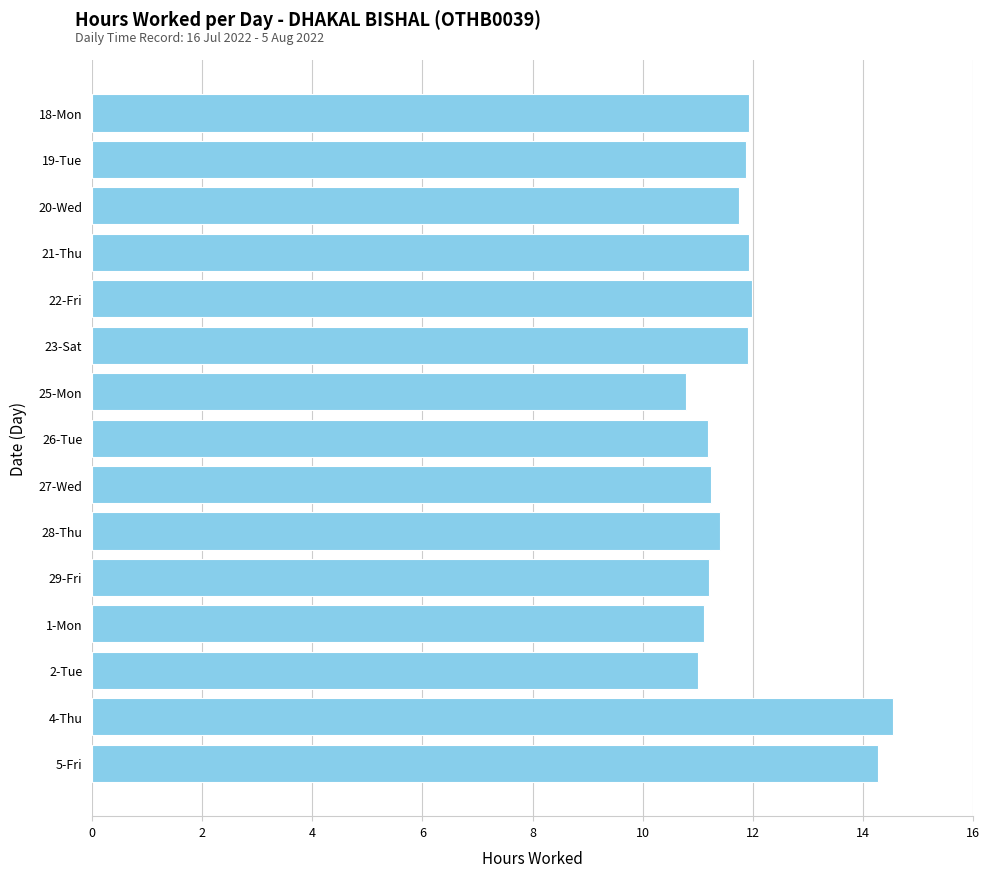

At which category does the chart reach its peak across all series?

4-Thu